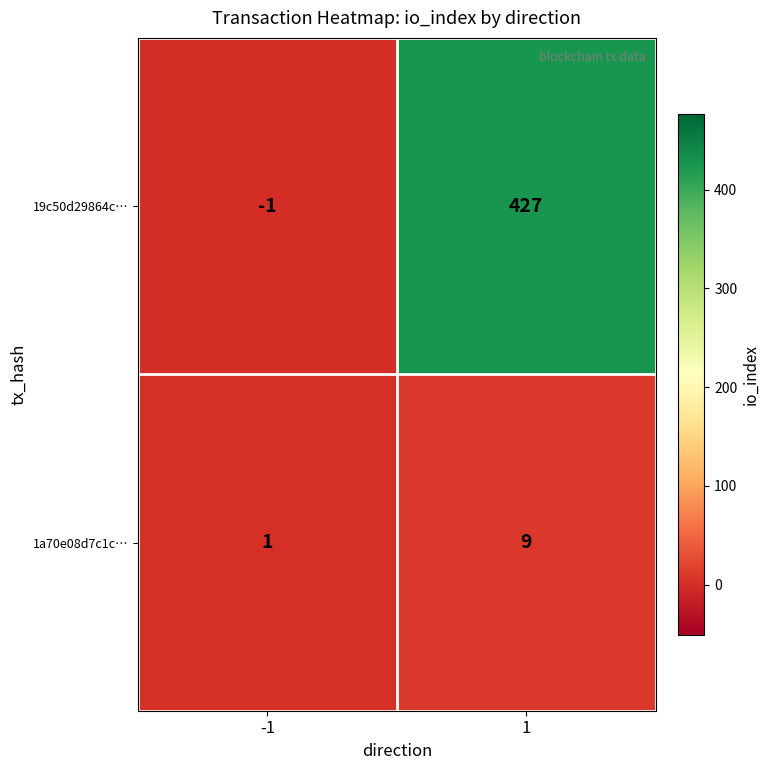

Which category has the highest value across all series?

1